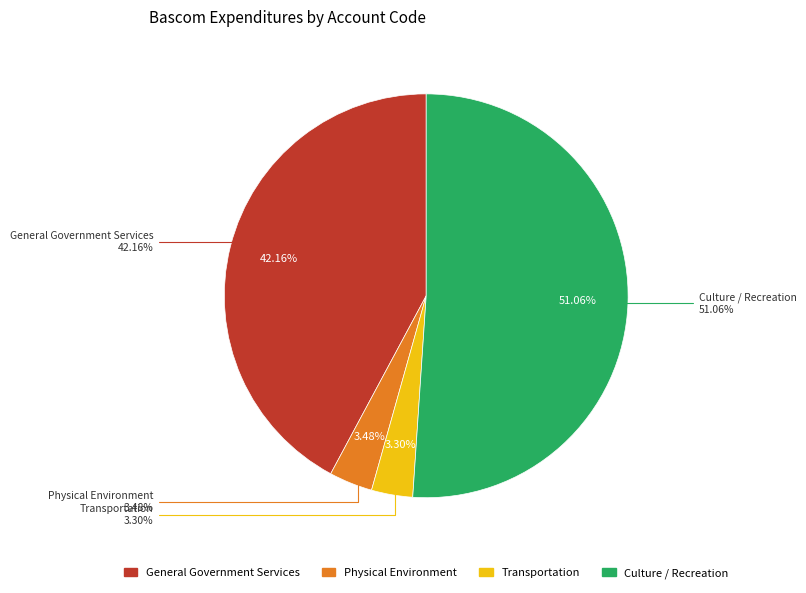

Is it true that General Government Services is 37% of the pie?

False